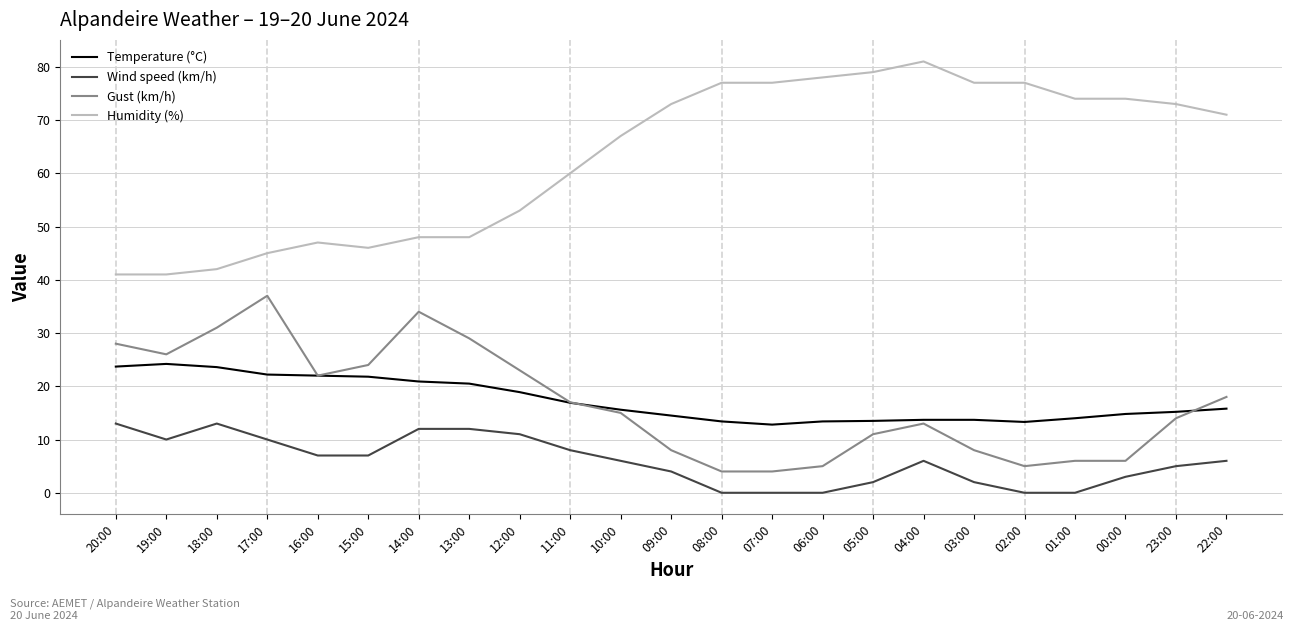

The value of Humidity (%) at 22:00 is 114.5. True or false?

False